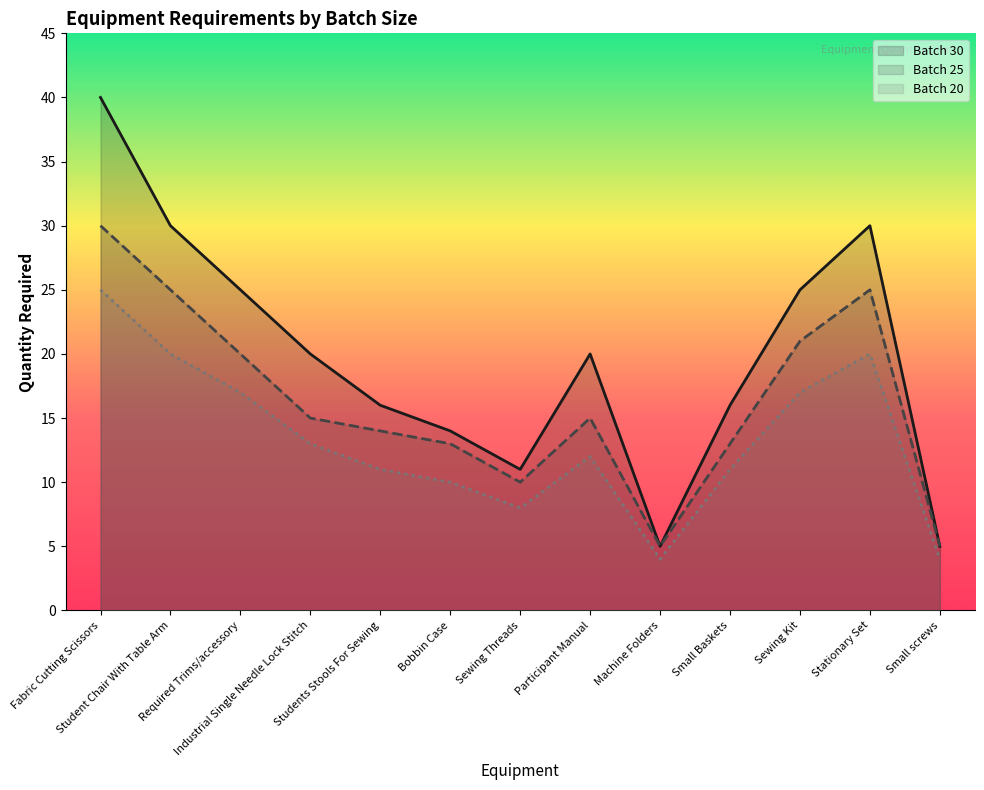

What is the sum of all Batch 25 values?

211